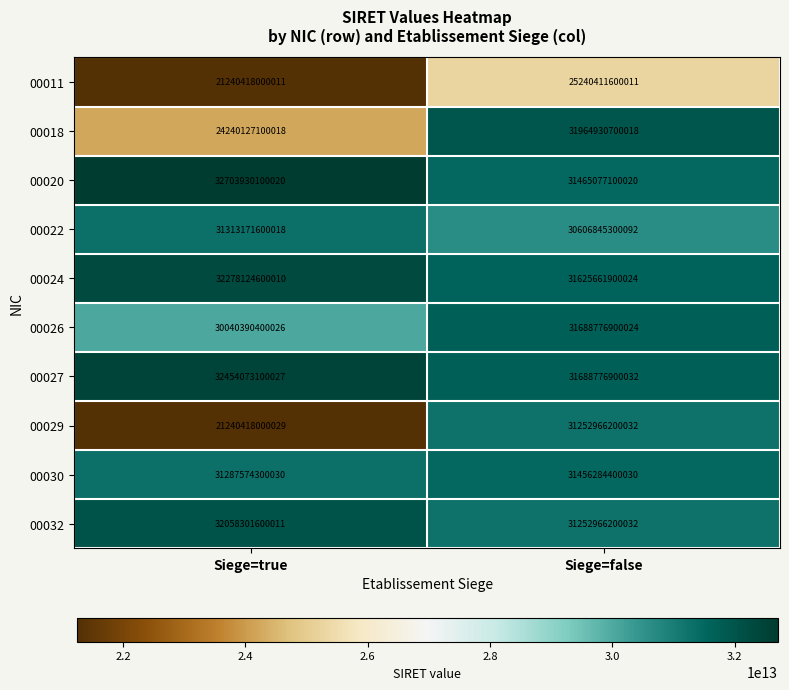

What is the difference between the maximum and minimum values in the 00022 series?

706326299926